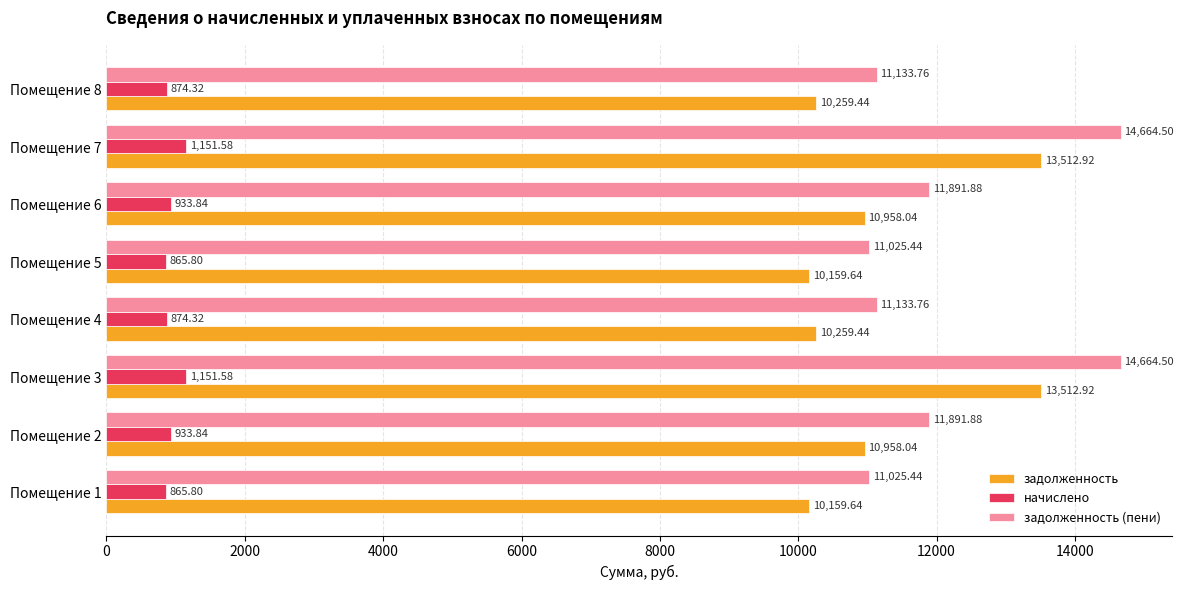

Which series has the largest range (max minus min)?

задолженность (пени)